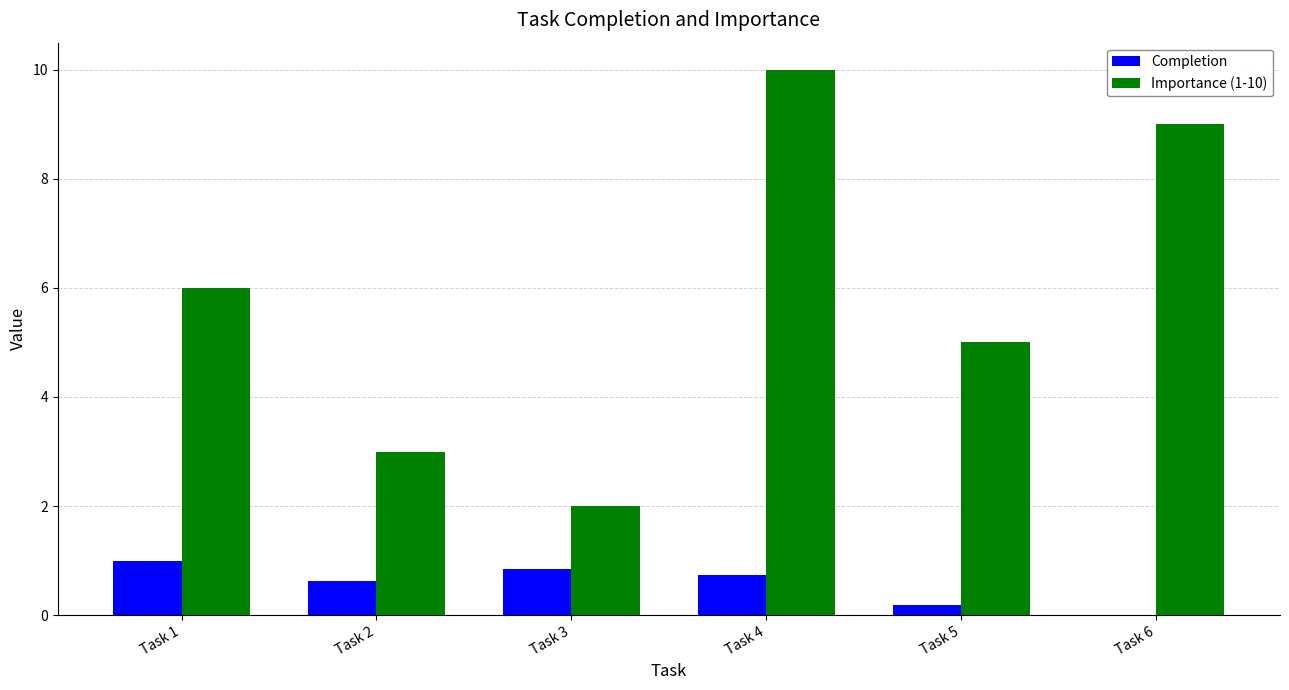

How many groups of bars are there?

6